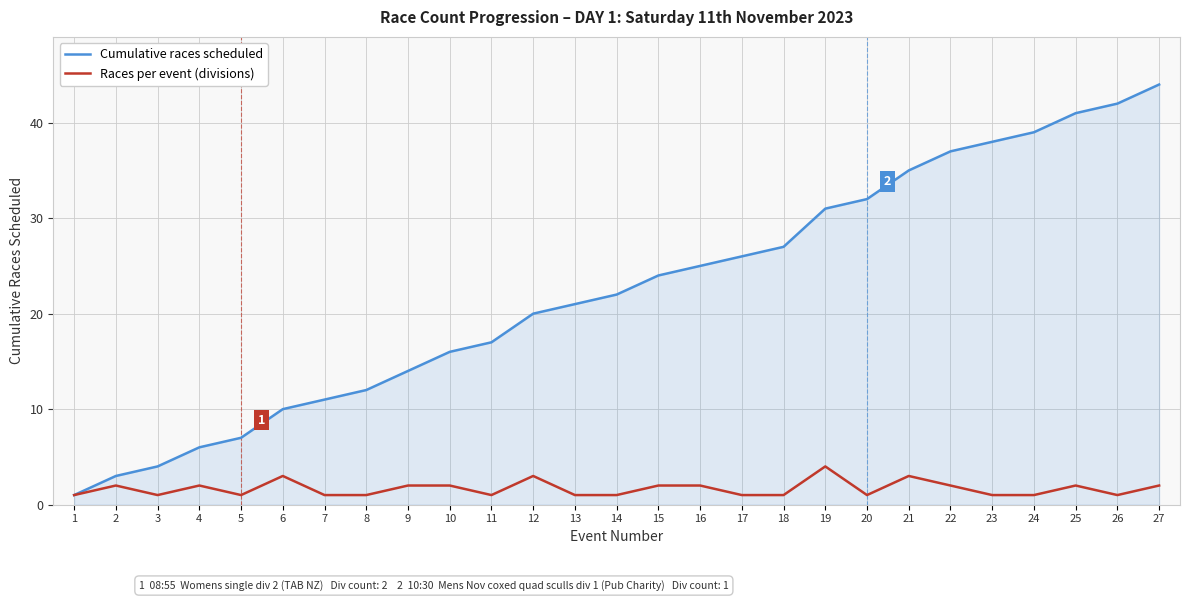

What is the highest value of the Races per event (divisions) series?

4